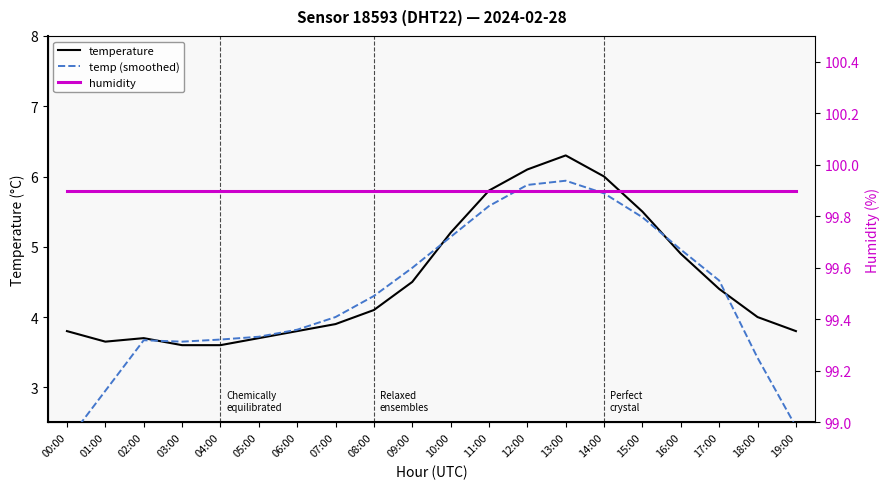

What is the approximate value of humidity at 16:00?

99.9